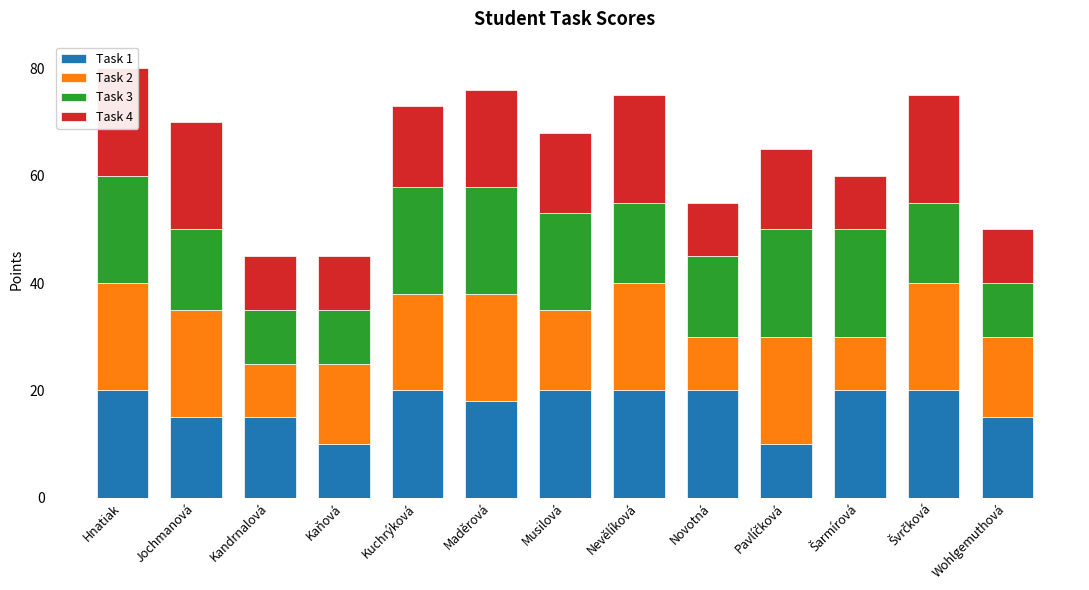

What position from the right is Nevělíková?

6